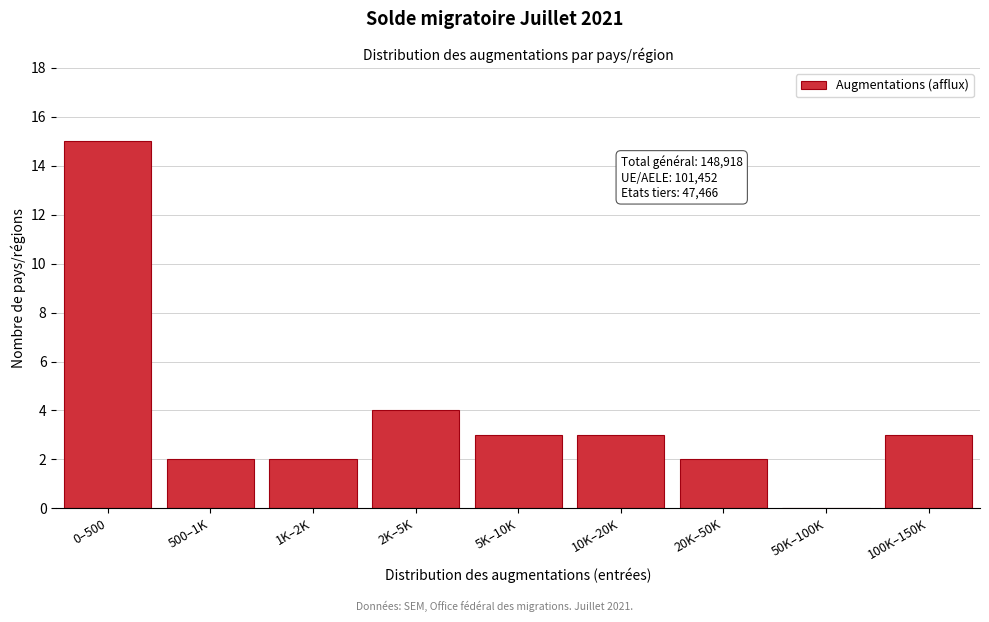

Reading left to right, what are all the values shown in this chart?

0–500=15	500–1K=2	1K–2K=2	2K–5K=4	5K–10K=3	10K–20K=3	20K–50K=2	50K–100K=0	100K–150K=3